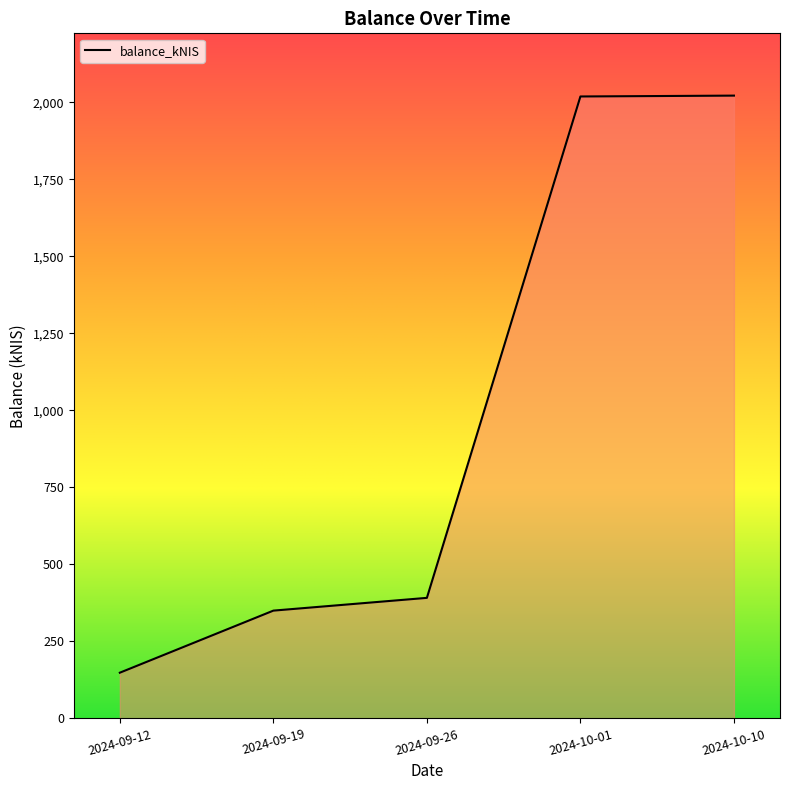

What is the smallest value displayed?

148.4